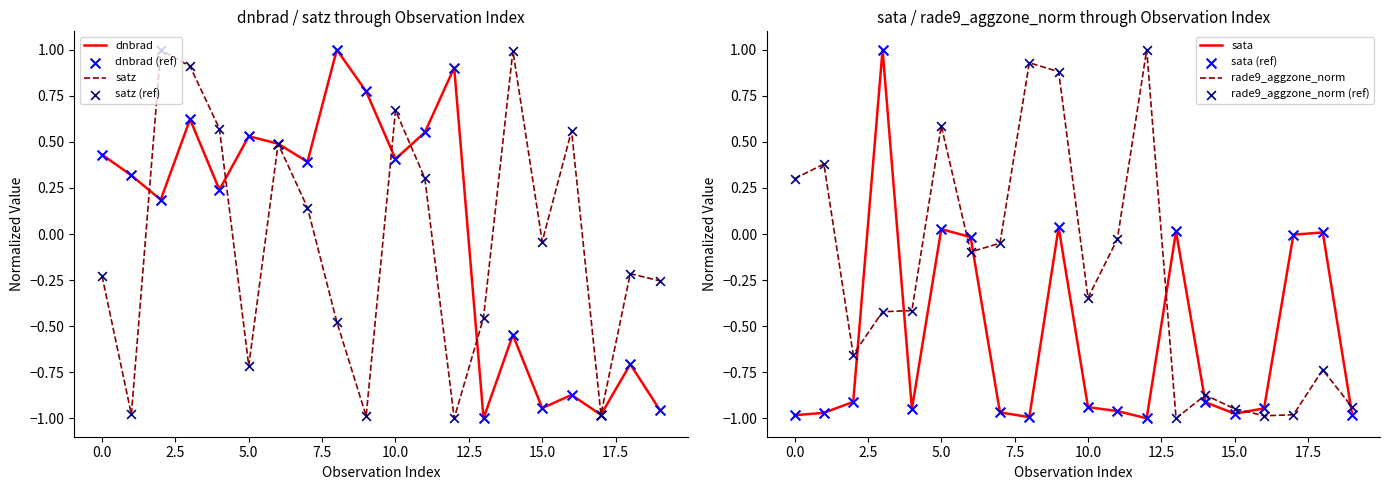

Which series reaches the maximum Y coordinate?

dnbrad